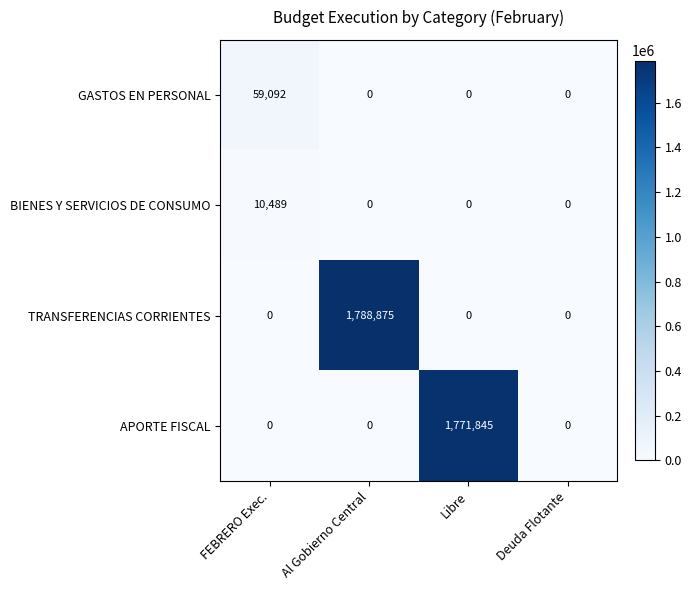

What is the maximum value for APORTE FISCAL?

1771845